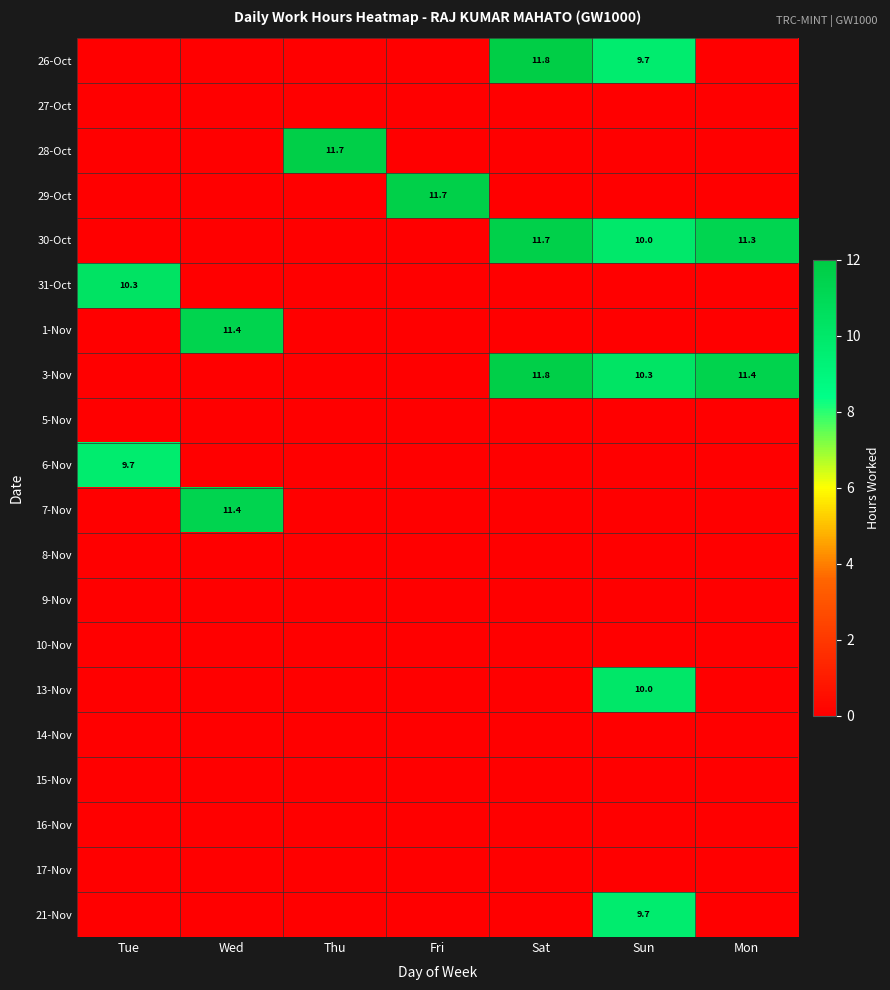

What is the difference between the highest and lowest values at Mon?

11.4